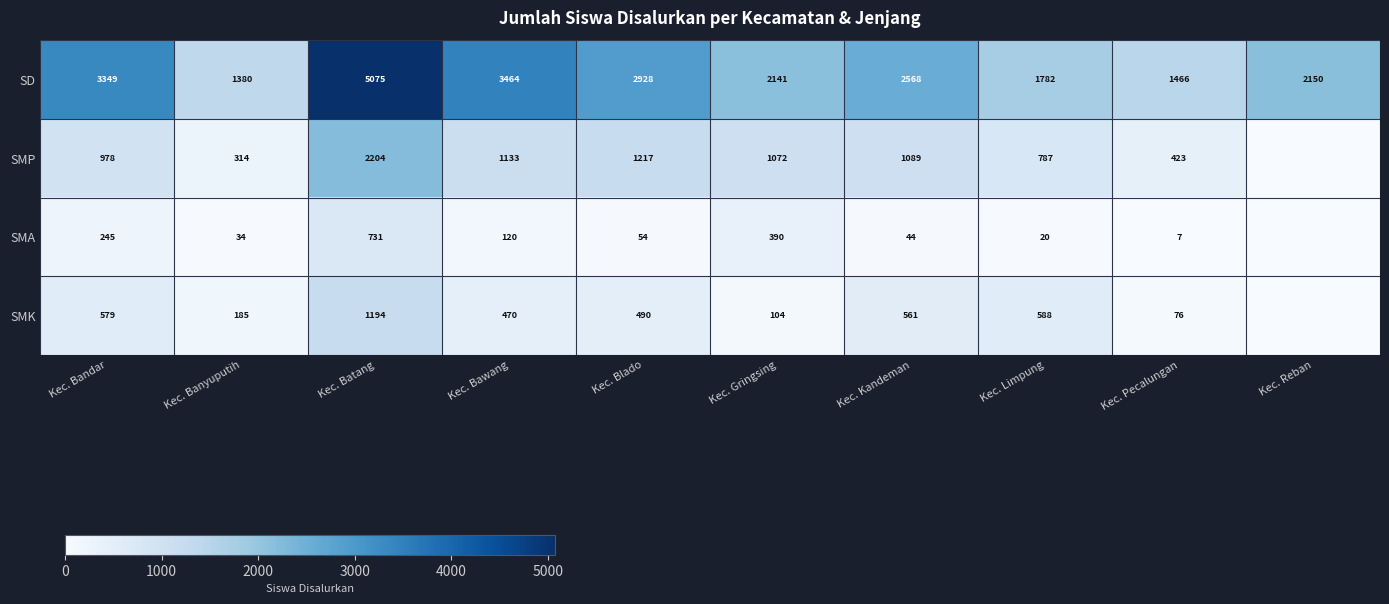

At which category does the chart reach its peak across all series?

Kec. Batang